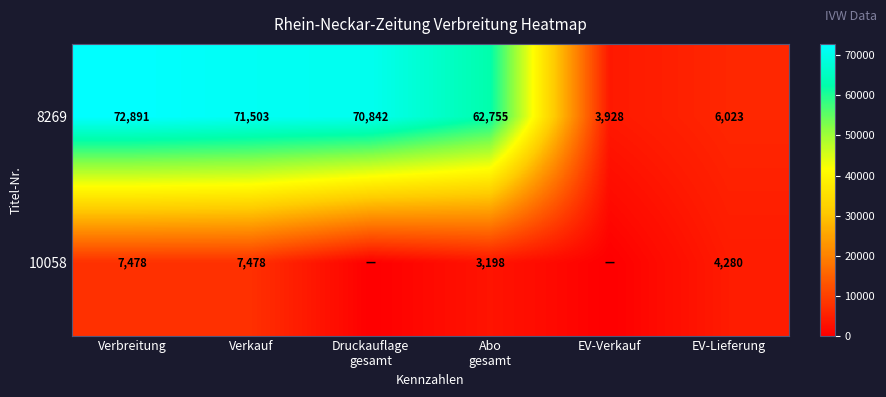

True or false: 10058 has a value of 4010 at Verkauf.

False